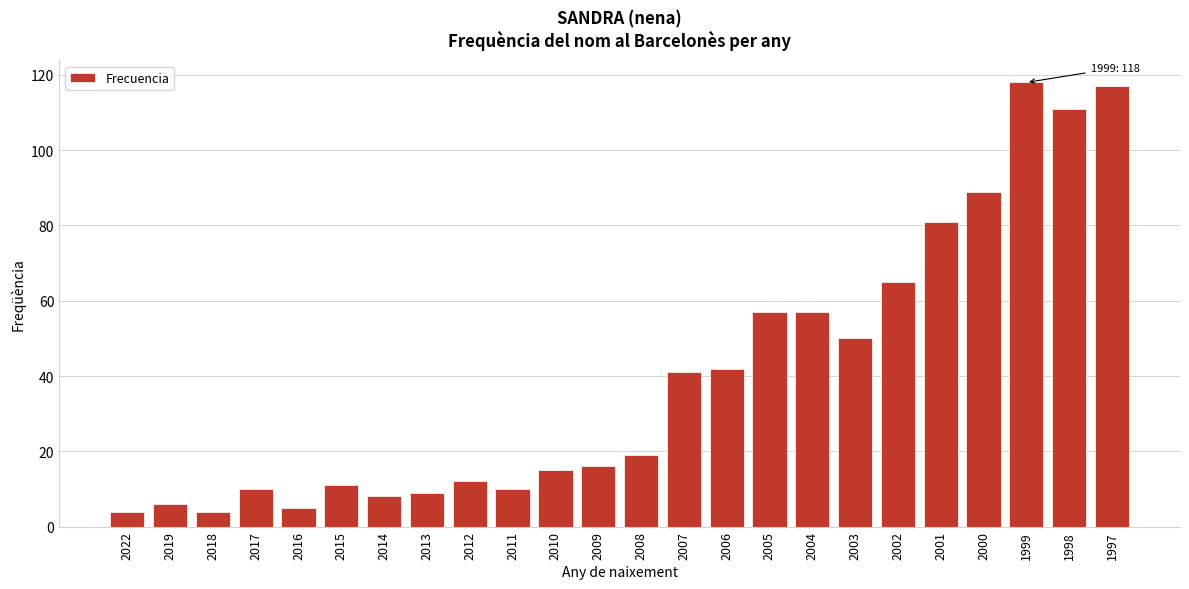

Reading right to left, extract all data points from this chart.

117	111	118	89	81	65	50	57	57	42	41	19	16	15	10	12	9	8	11	5	10	4	6	4